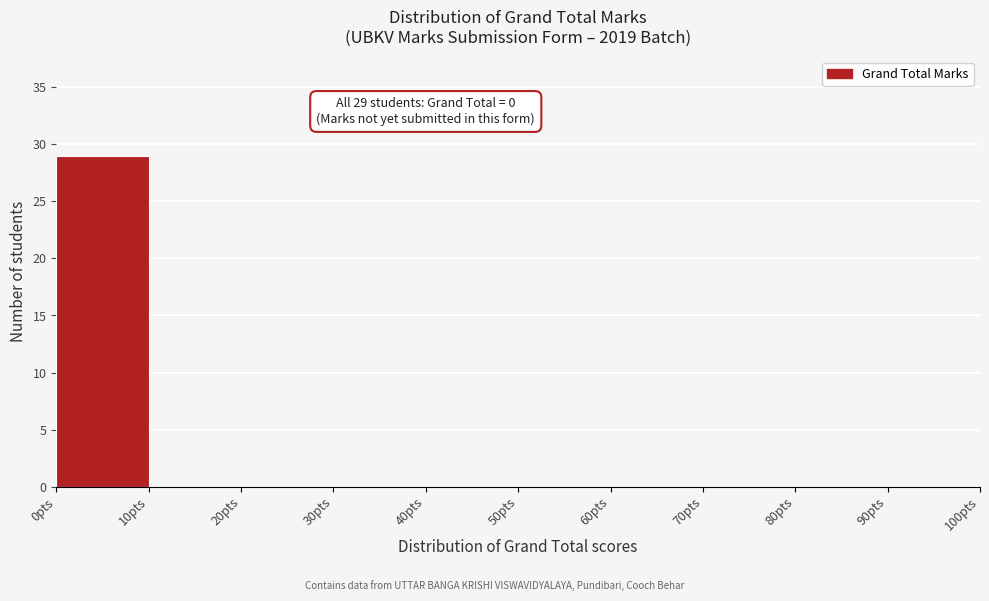

Over which range of the x-axis is the bar tallest?

0 to 10